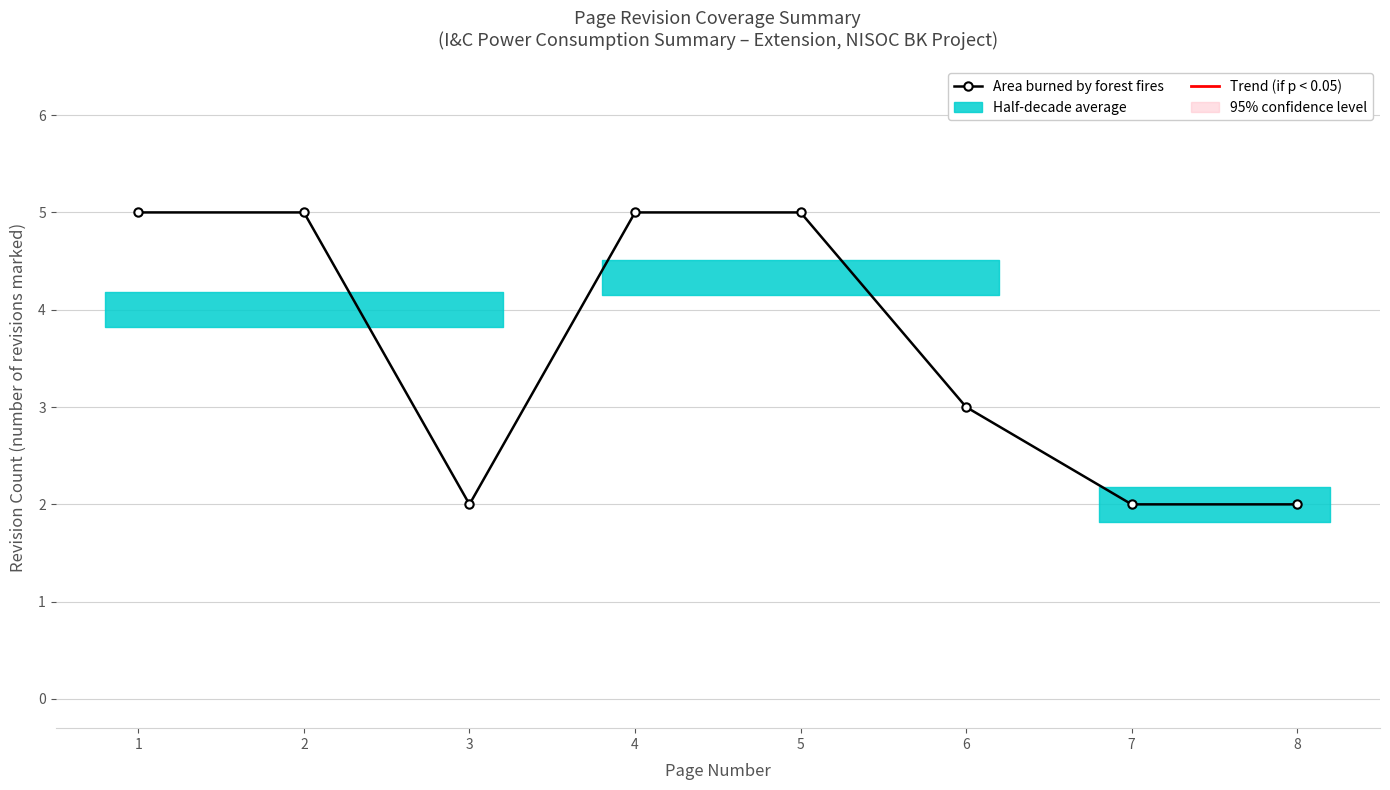

How many values are between 2 and 5?

8